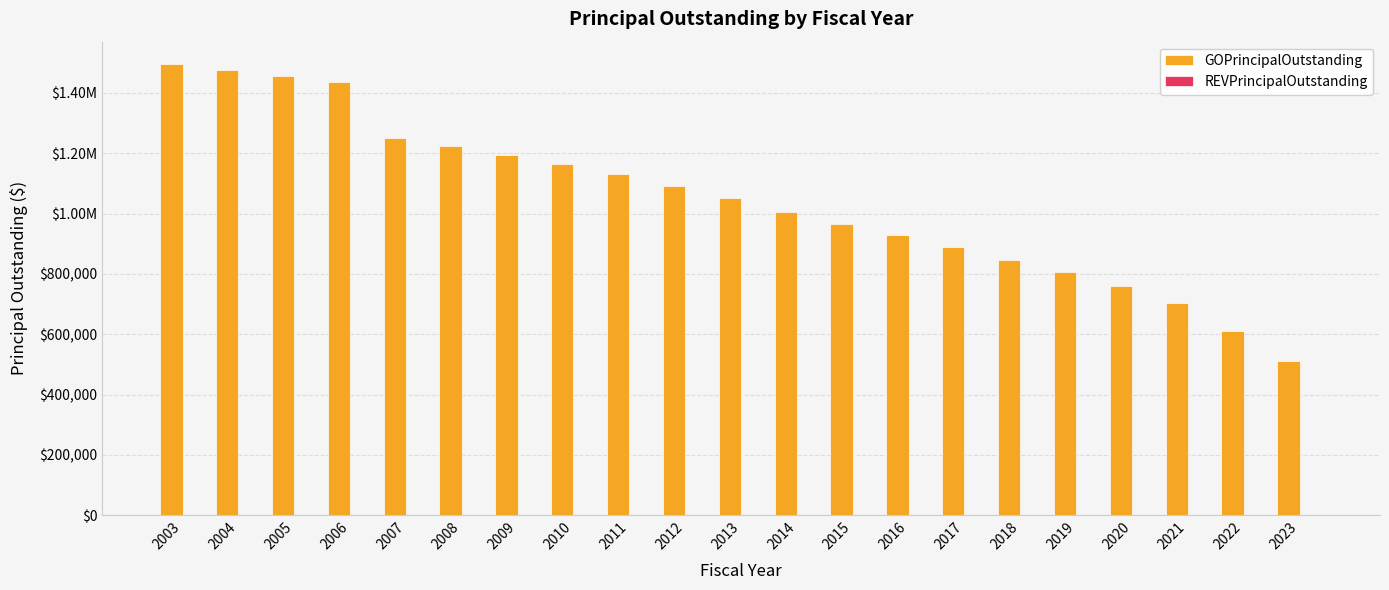

Does the chart contain any negative values?

No